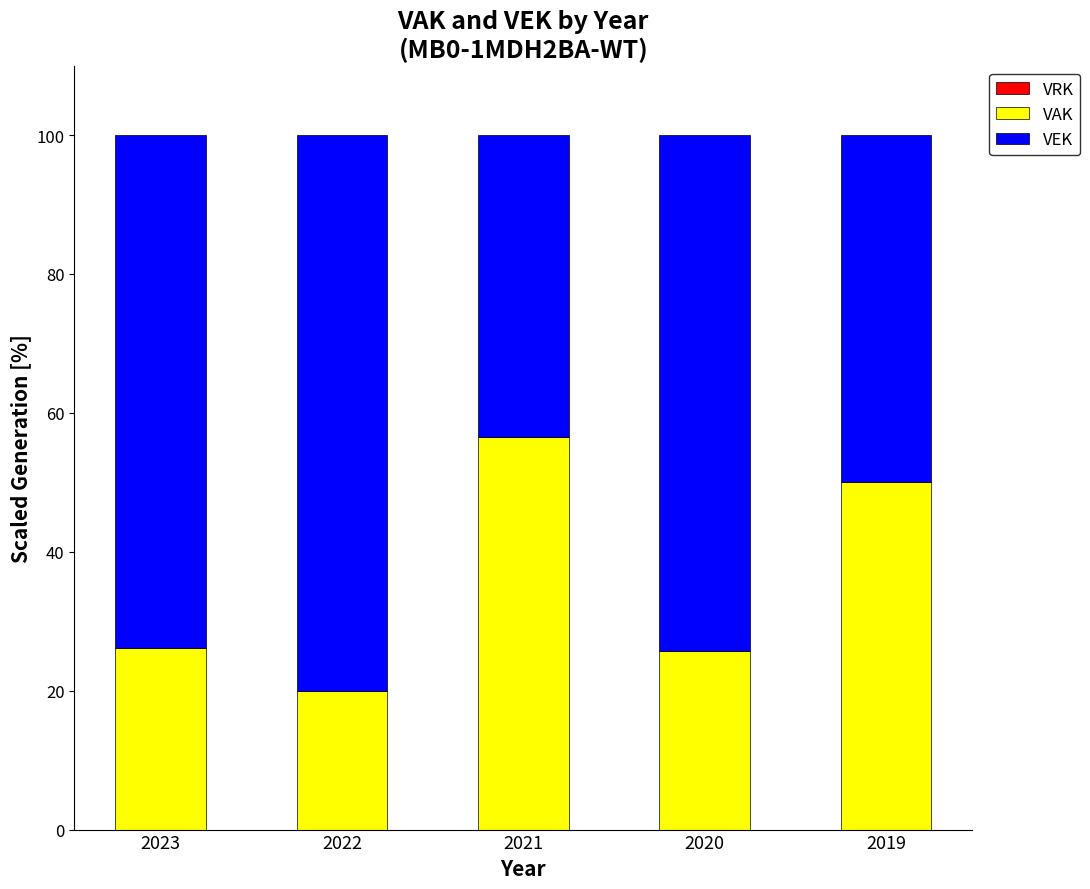

Reading right to left, transcribe the values for VAK.

2019=50.0	2020=25.7	2021=56.5	2022=20.0	2023=26.2